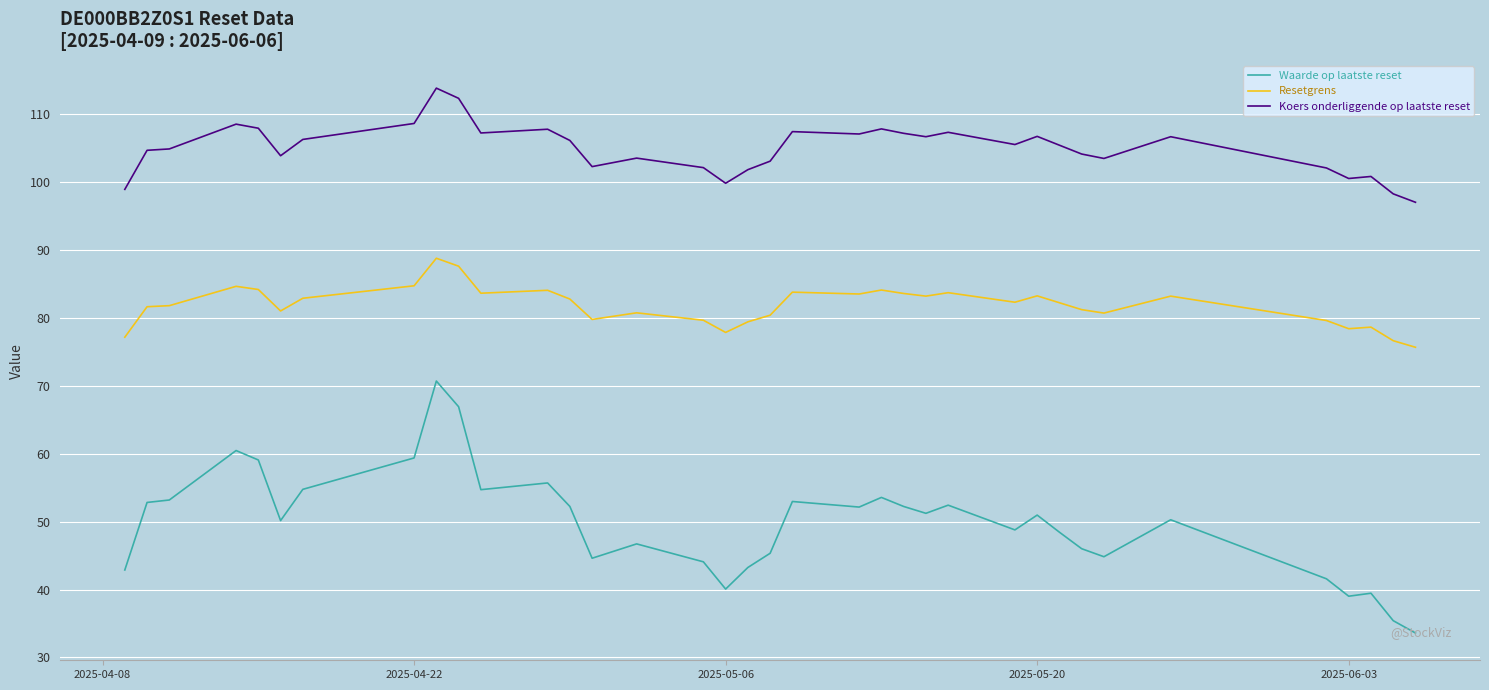

True or false: Resetgrens and Waarde op laatste reset intersect in this chart.

False